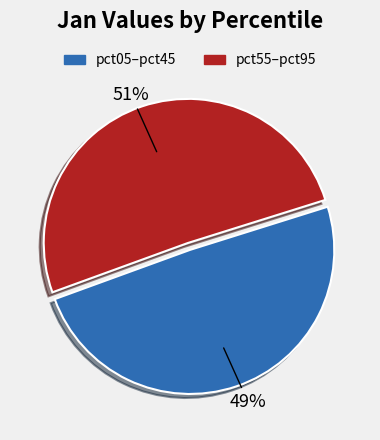

Is there a majority slice in this chart?

Yes